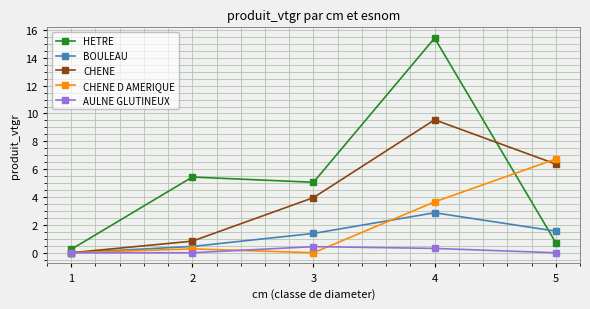

The value of CHENE at 3 is 4.0. True or false?

True